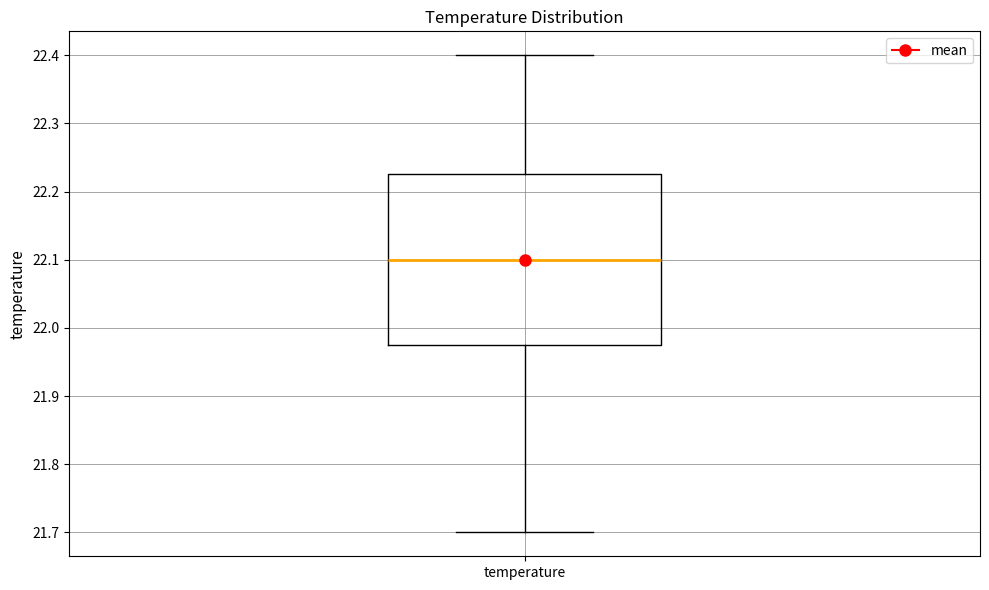

Read this box plot against the y-axis: the position of the median line, the range covered by the box, and the ends of both whiskers. The values are not printed on the chart, so give them approximately, as read against the axis.

median 22.10, box 21.98 to 22.23, whiskers 21.70 to 22.40